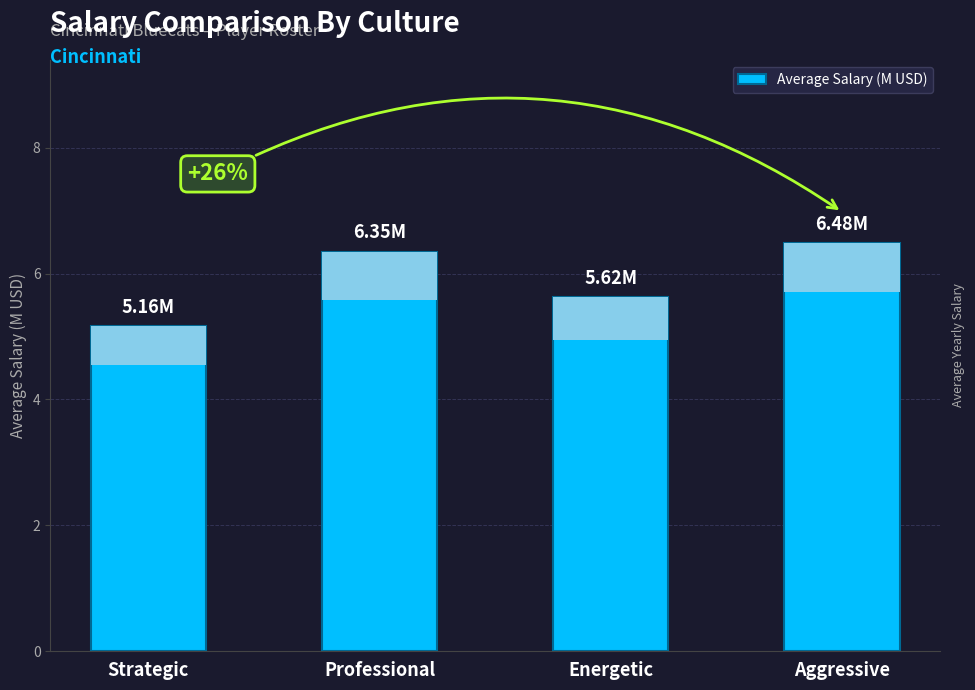

The value at Energetic is 8.8. True or false?

False